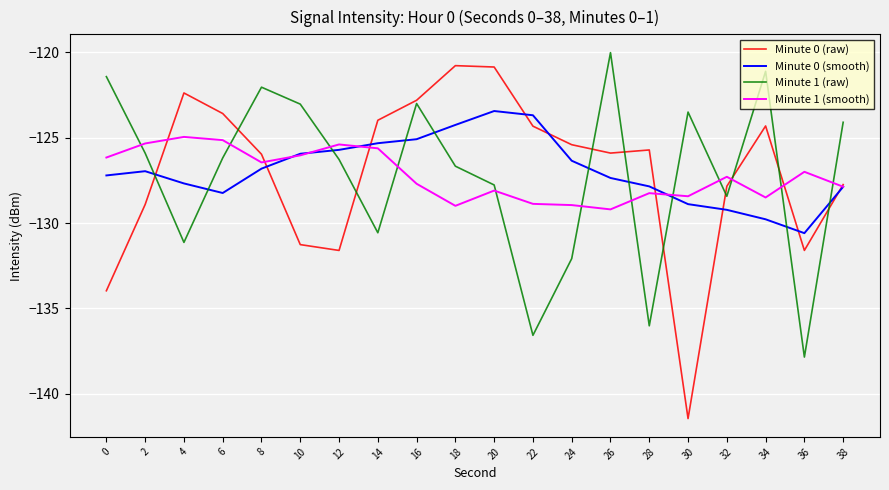

The Minute 1 (smooth) series shows -126.0 at 10. True or false?

True